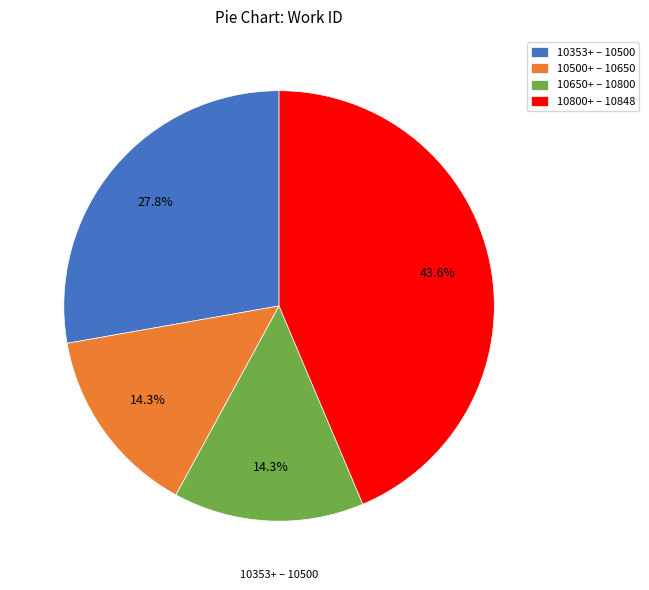

Count the number of slices in the pie.

4